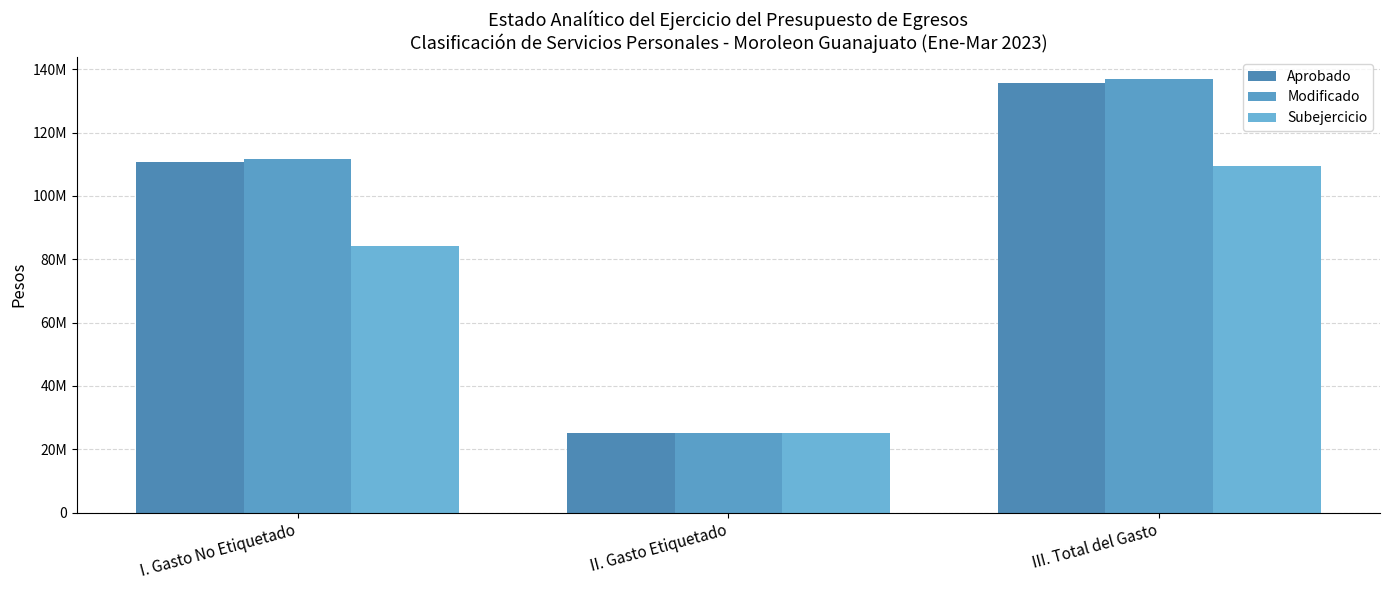

Is it true that Modificado equals 111795822.6 at I. Gasto No Etiquetado?

True